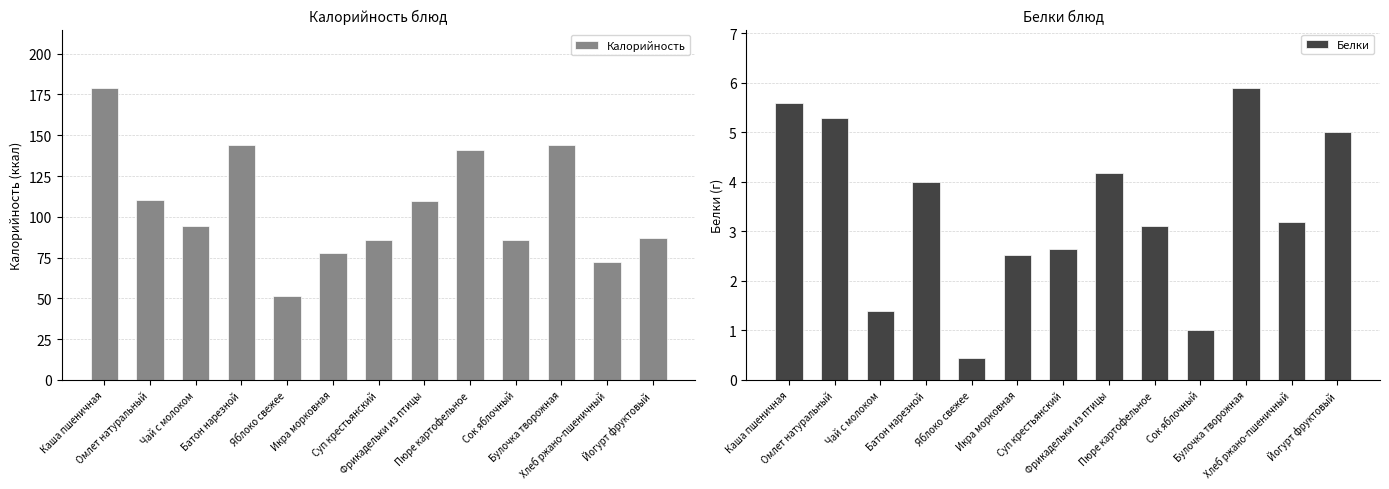

How many bars are there in each group?

2